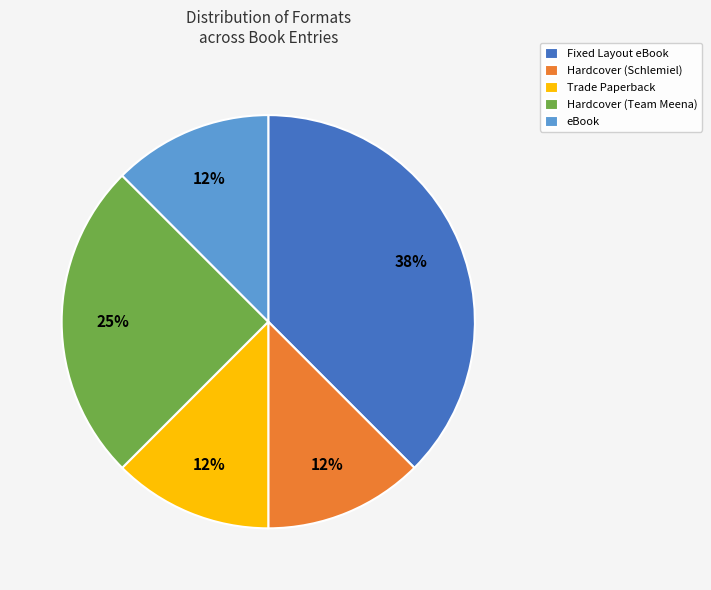

Is it true that Trade Paperback is 12% of the pie?

True